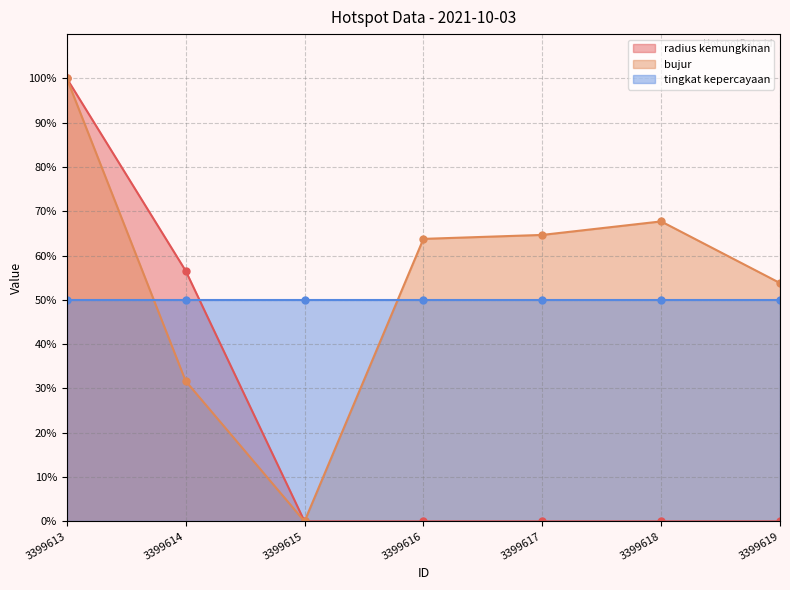

What is the sum of all radius kemungkinan values?

156.6